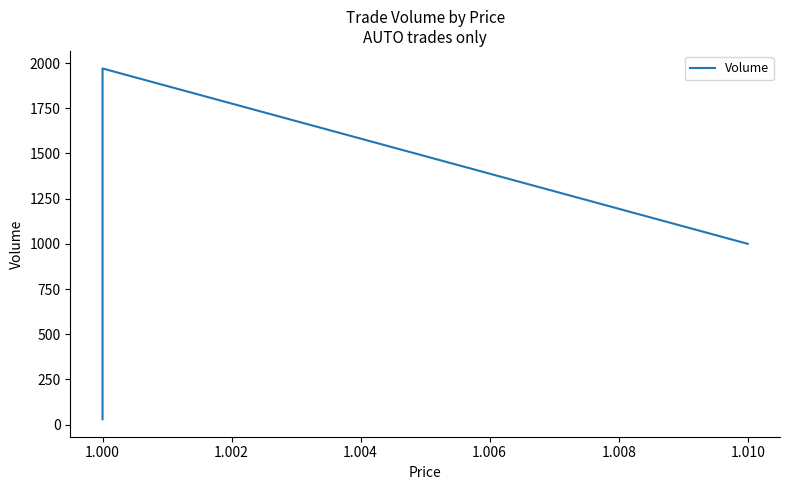

Does the chart display data point markers on the line(s)?

No